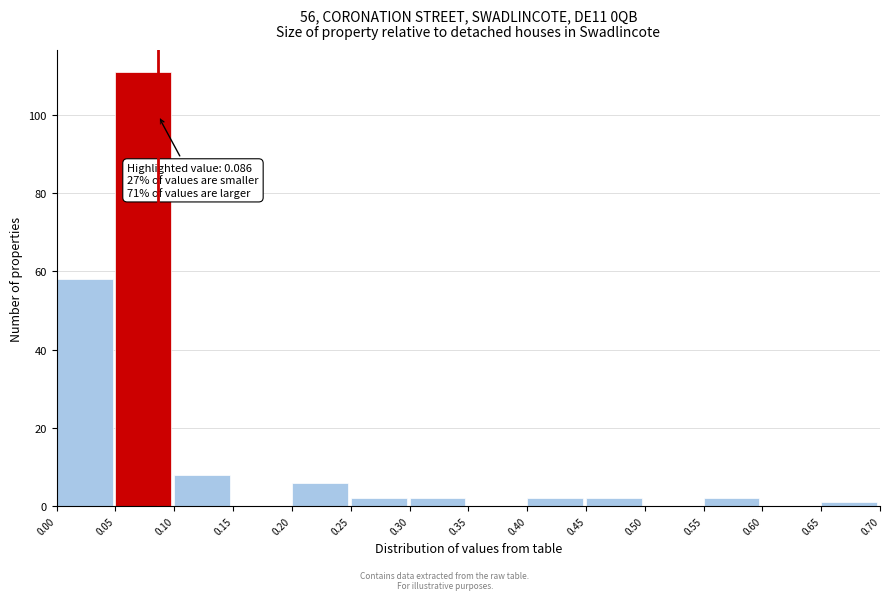

Over which range of the x-axis is the bar tallest?

0.05 to 0.10